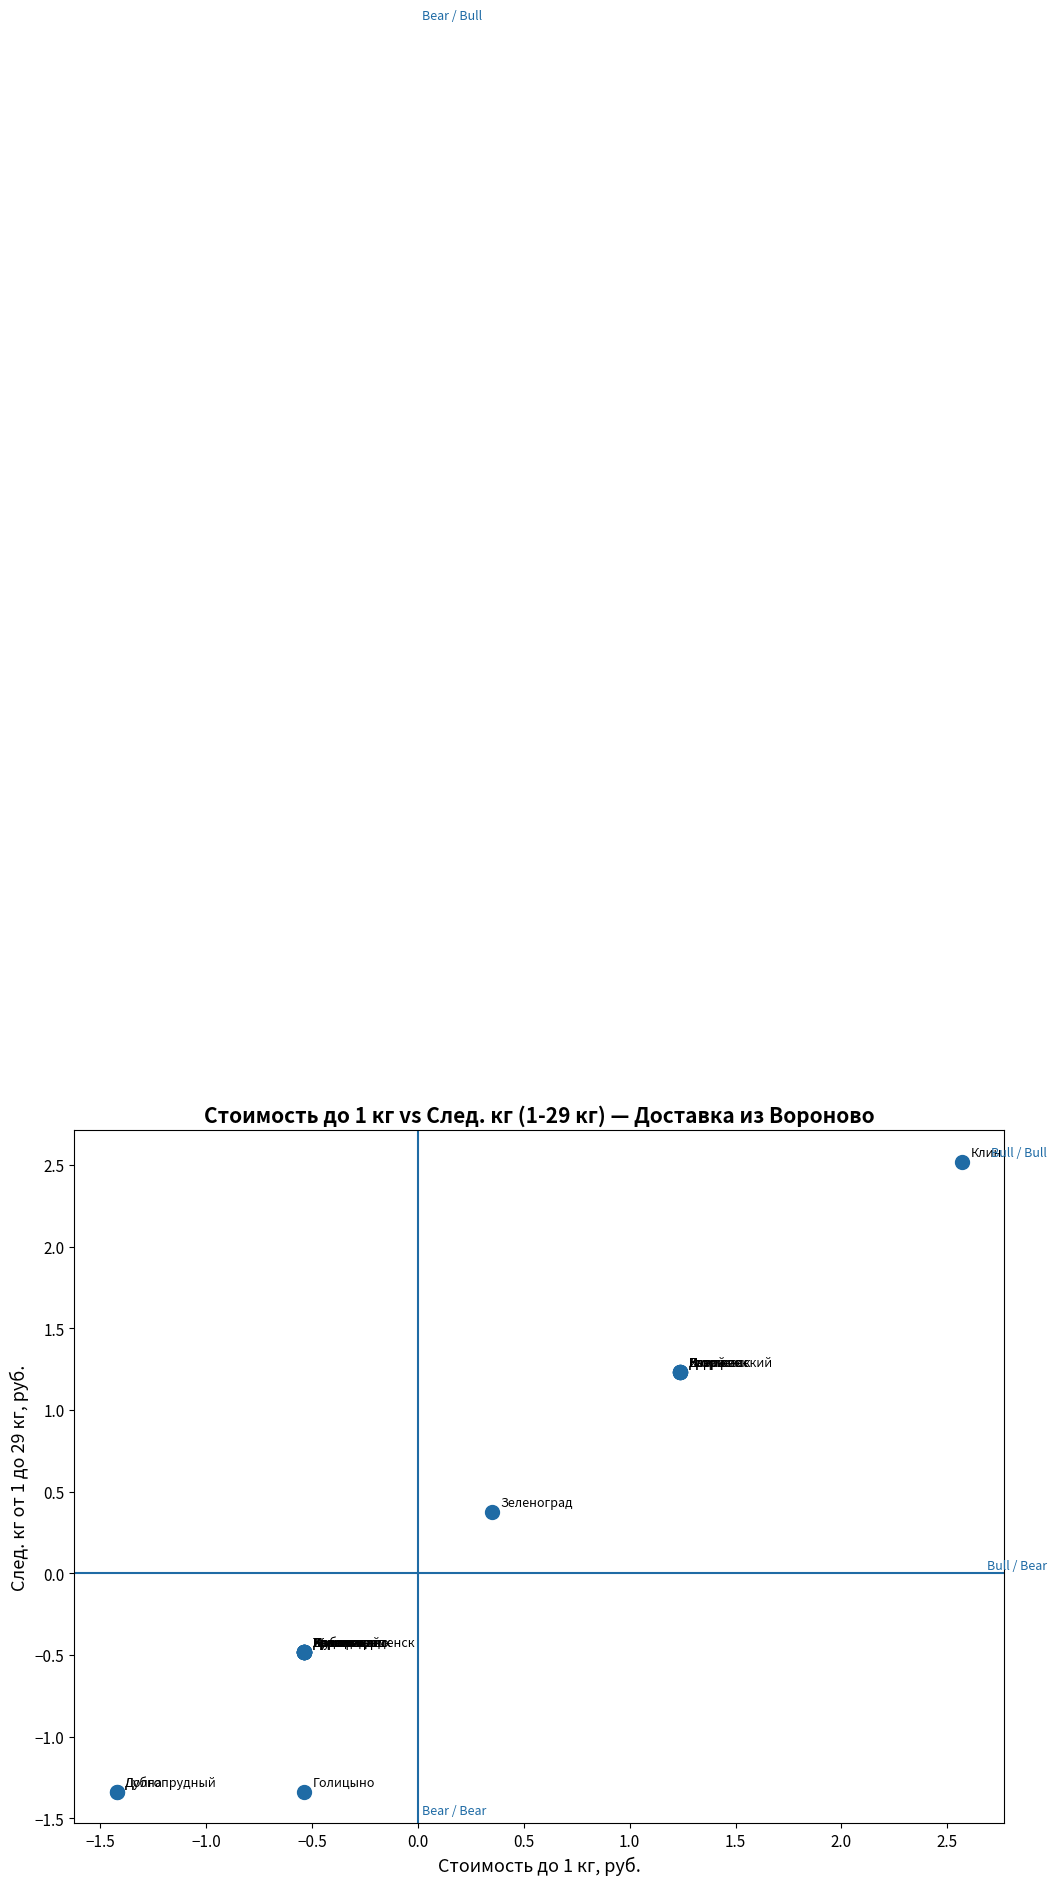

What Y value in the scatter plot is closest to 0?

0.4